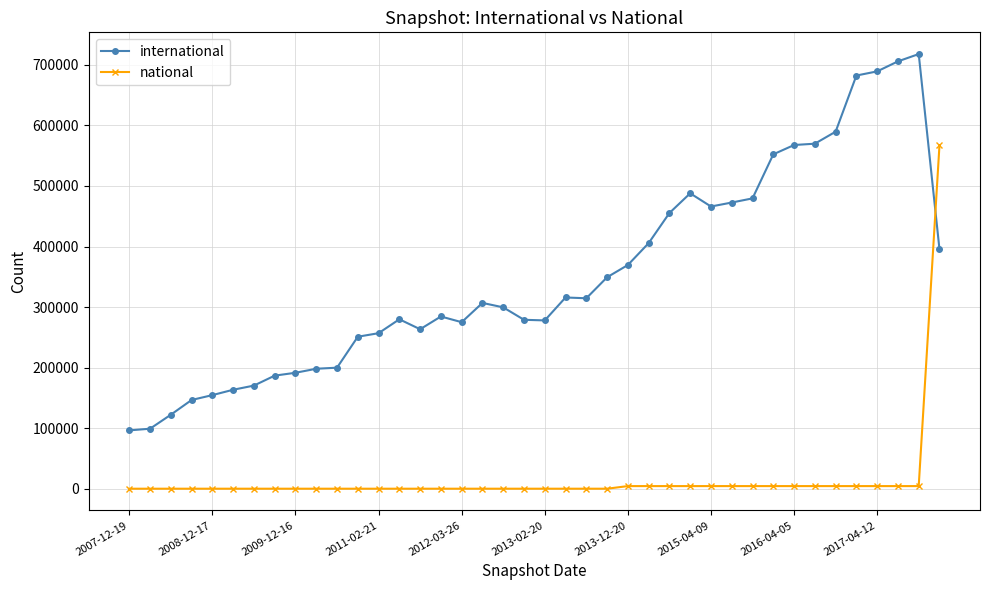

How many intersections are there between national and international?

1